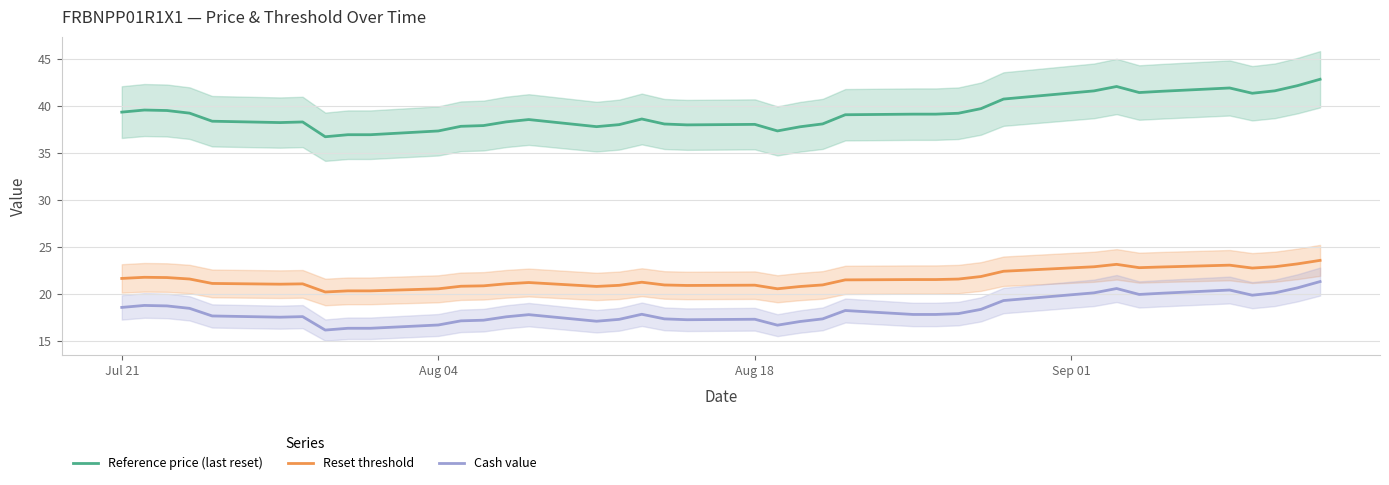

Rank the series by their maximum value, from highest to lowest.

Reference price (last reset), Reset threshold, Cash value